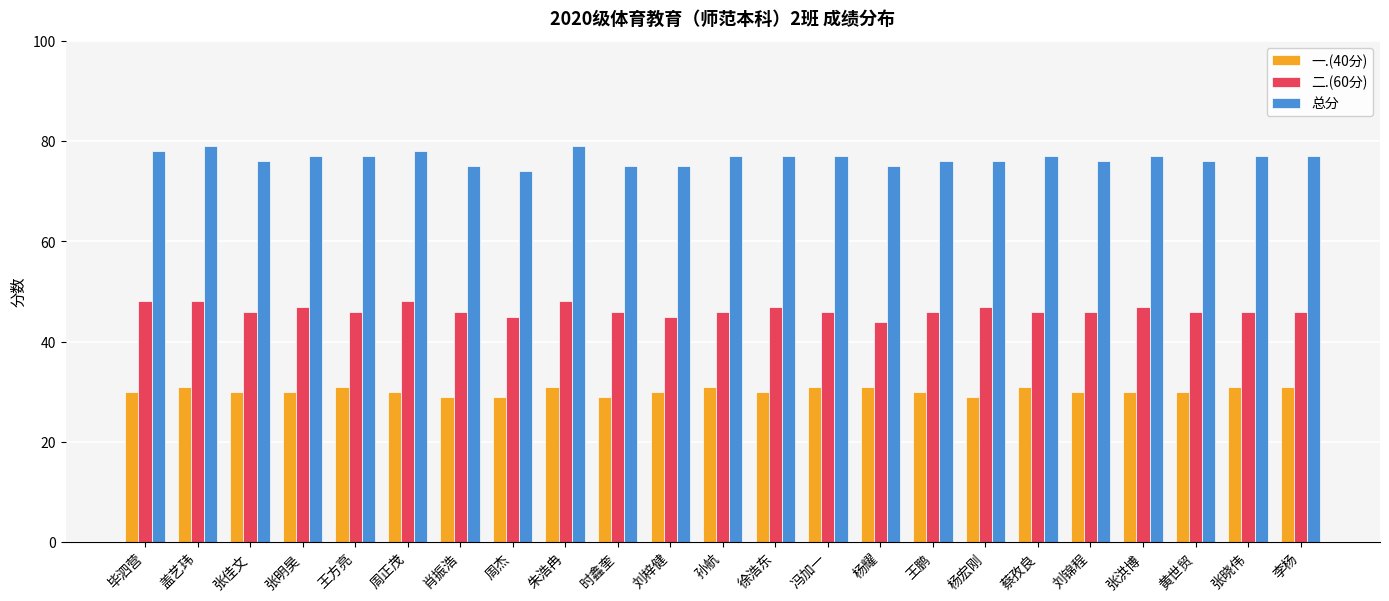

Rank the series by their maximum value, from lowest to highest.

一.(40分), 二.(60分), 总分